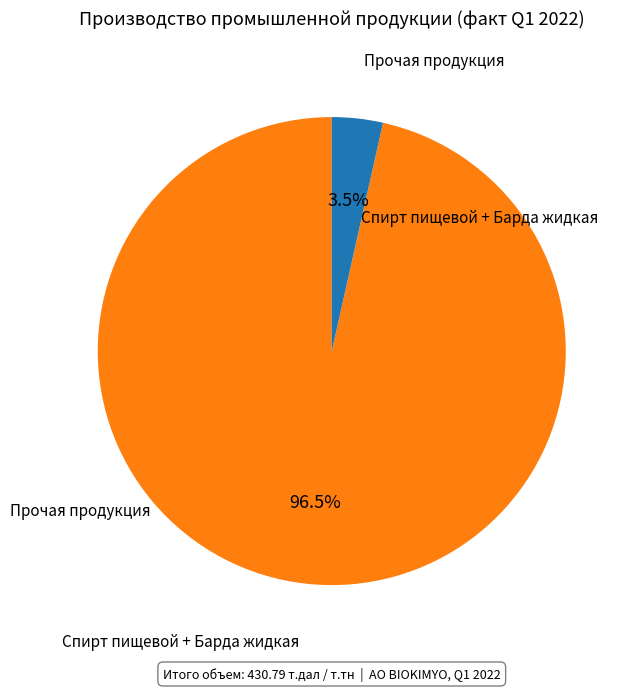

How many slices are in this pie chart?

2